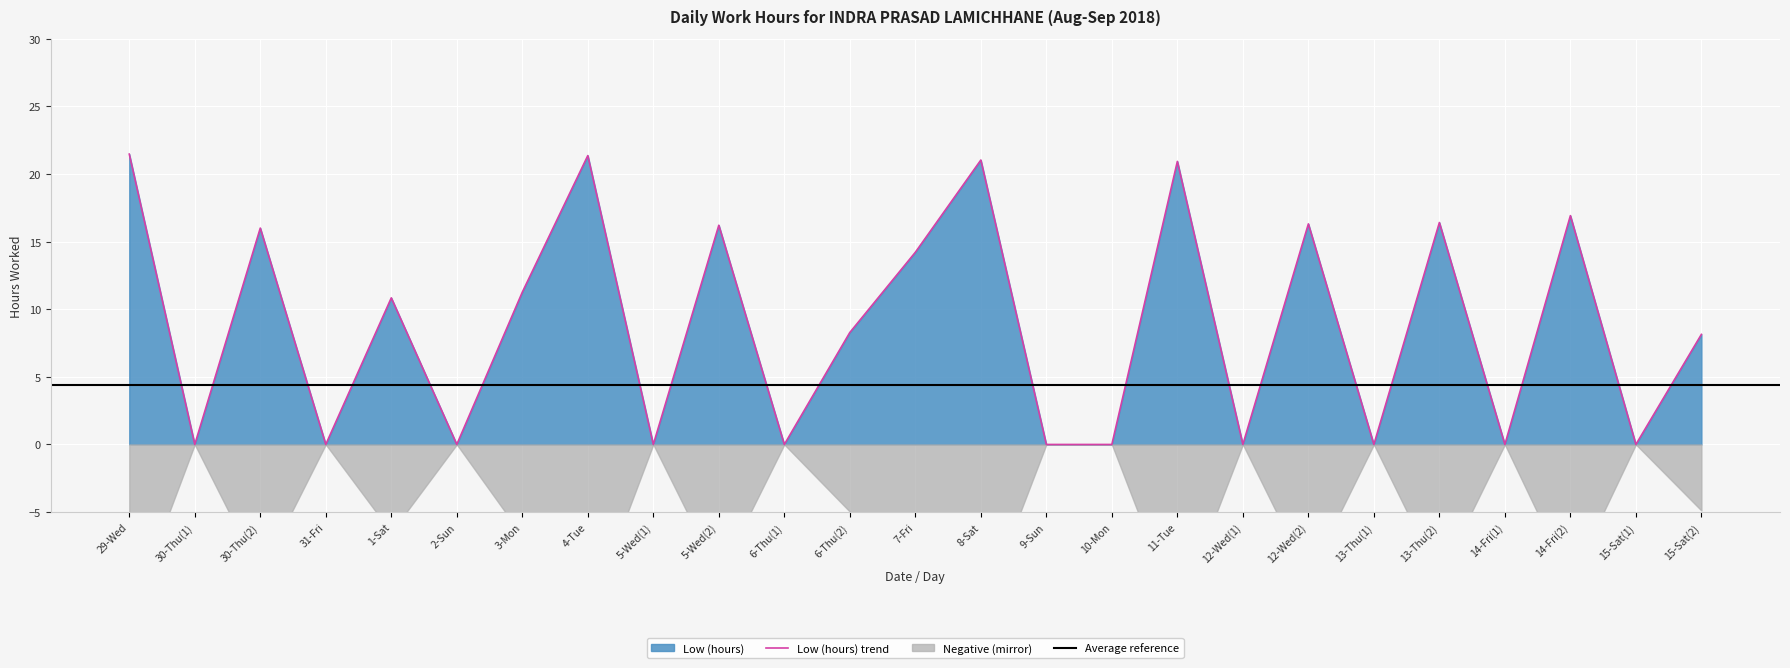

How many interior local valleys (lower than both neighbors) does the data have?

9